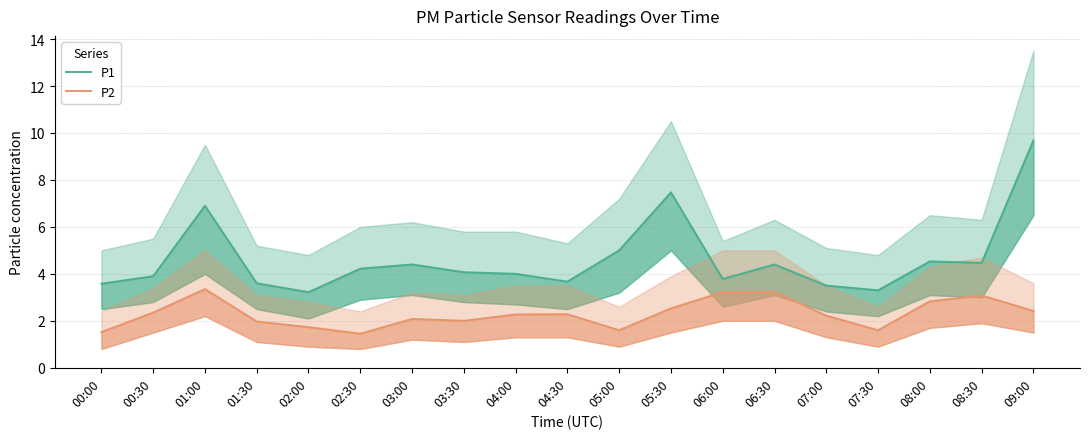

Reading left to right, transcribe all the data shown in this chart.

P1: 00:00=3.6	00:30=3.9	01:00=6.9	01:30=3.6	02:00=3.2	02:30=4.2	03:00=4.4	03:30=4.1	04:00=4.0	04:30=3.7	05:00=5.0	05:30=7.5	06:00=3.8	06:30=4.4	07:00=3.5	07:30=3.3	08:00=4.5	08:30=4.5	09:00=9.7
P2: 00:00=1.5	00:30=2.4	01:00=3.4	01:30=2.0	02:00=1.7	02:30=1.4	03:00=2.1	03:30=2.0	04:00=2.3	04:30=2.3	05:00=1.6	05:30=2.5	06:00=3.2	06:30=3.2	07:00=2.2	07:30=1.6	08:00=2.8	08:30=3.1	09:00=2.4